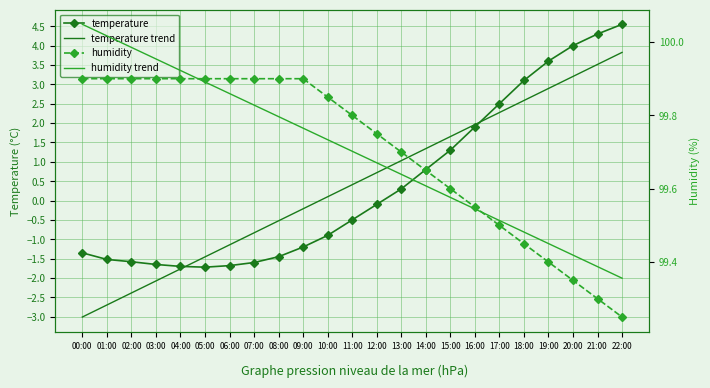

What are all the series names shown in the legend?

temperature, temperature trend, humidity, humidity trend